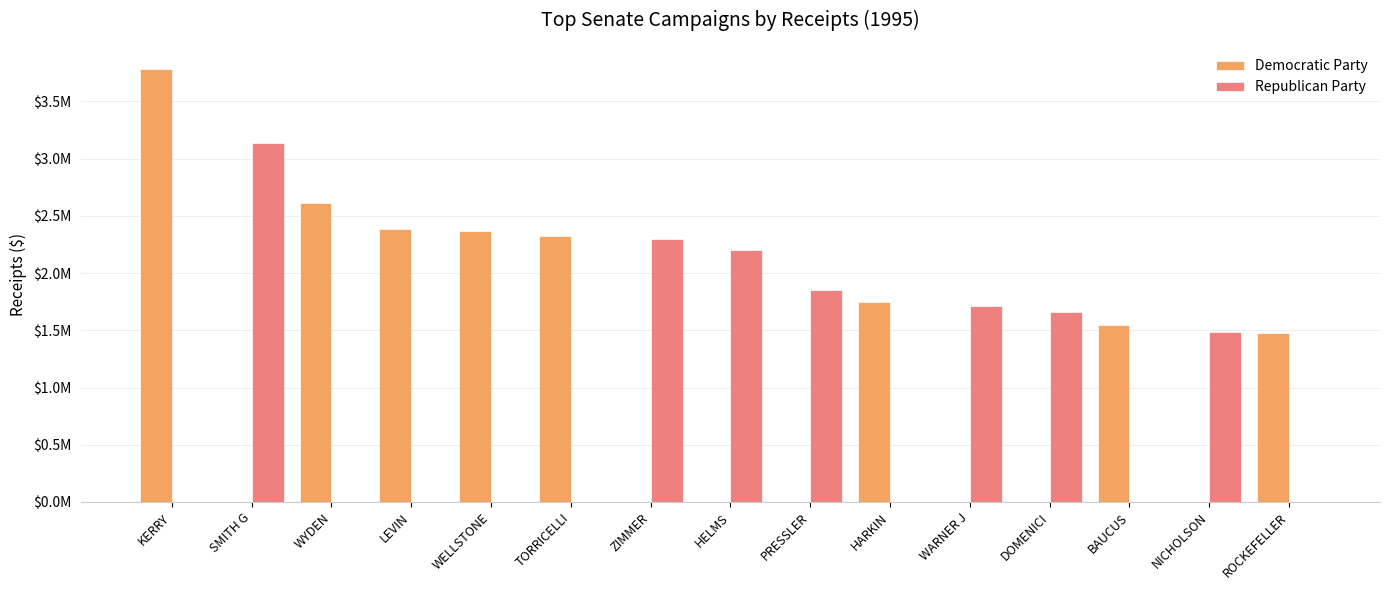

List the labels in order of Democratic Party value, smallest first.

SMITH G, ZIMMER, HELMS, PRESSLER, WARNER J, DOMENICI, NICHOLSON, ROCKEFELLER, BAUCUS, HARKIN, TORRICELLI, WELLSTONE, LEVIN, WYDEN, KERRY